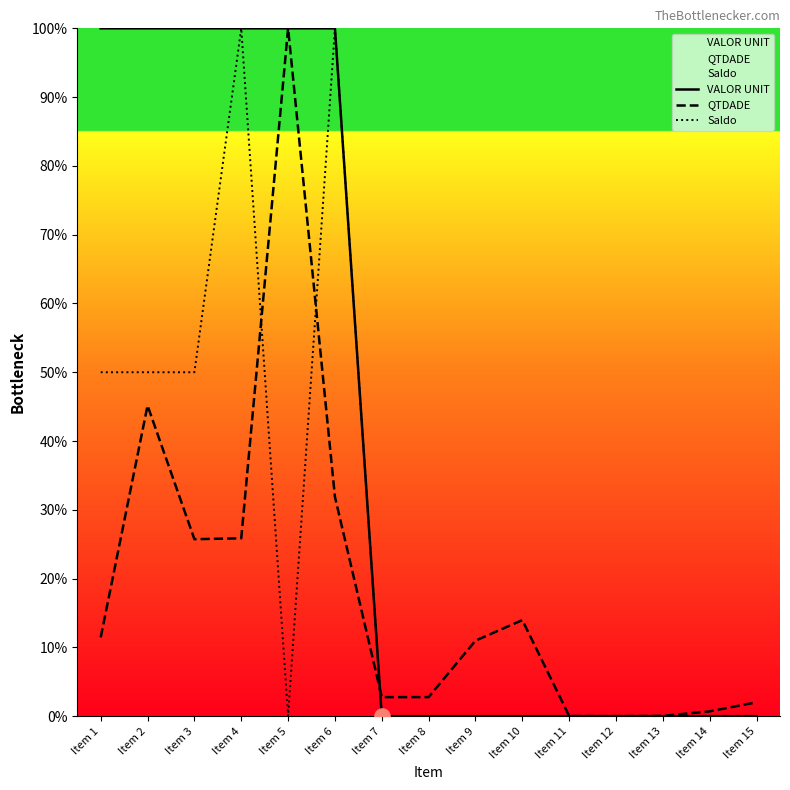

Is the value of VALOR UNIT at Item 14 greater than the value of Saldo at Item 10?

No